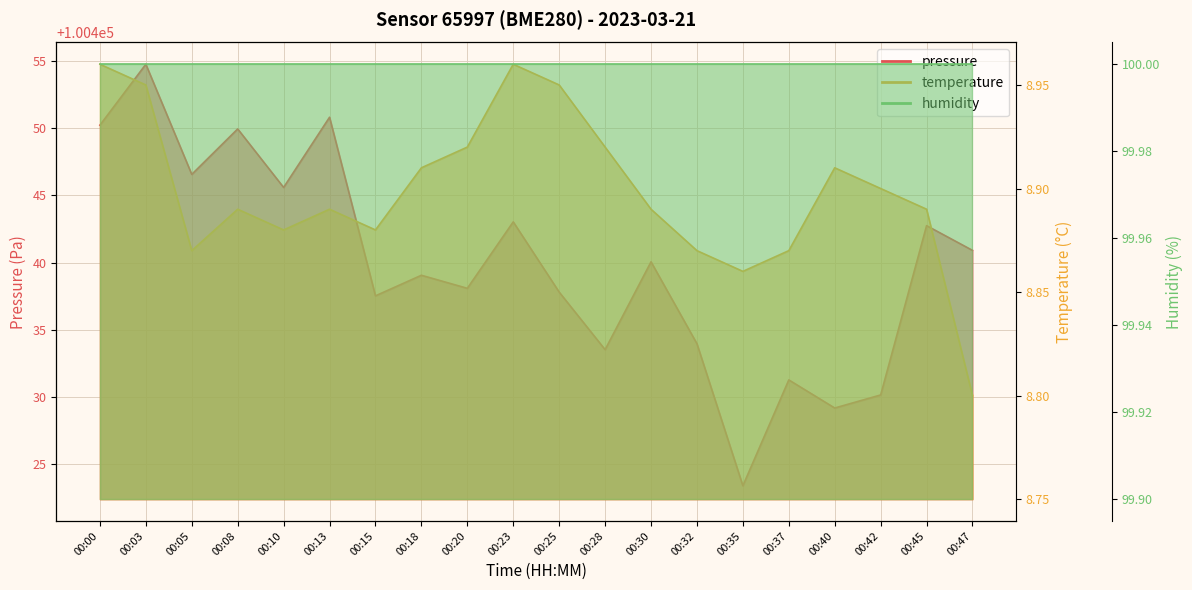

At 00:25, list the series in order from largest to smallest.

pressure, temperature